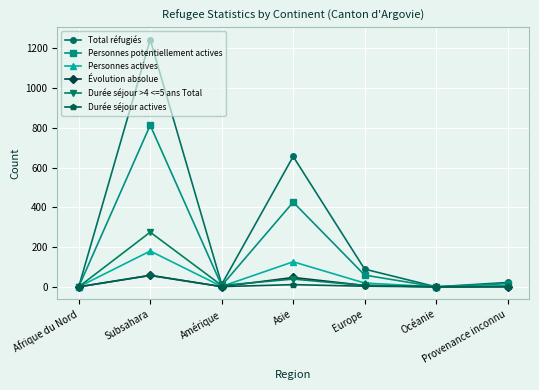

At which label does Personnes actives reach its peak?

Subsahara